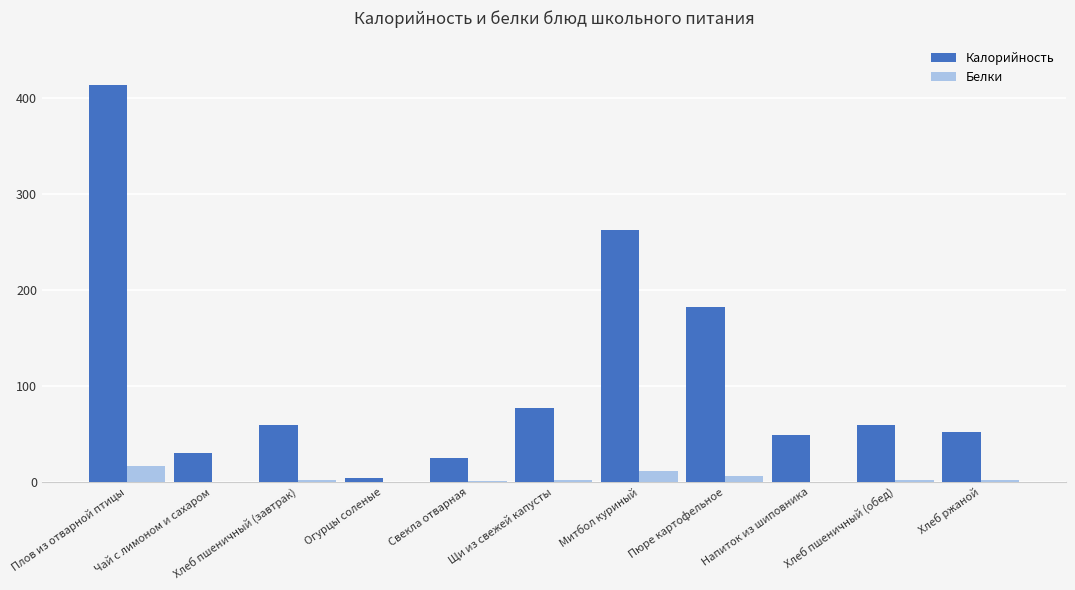

Between Огурцы соленые and Хлеб ржаной, which series saw the biggest shift?

Калорийность